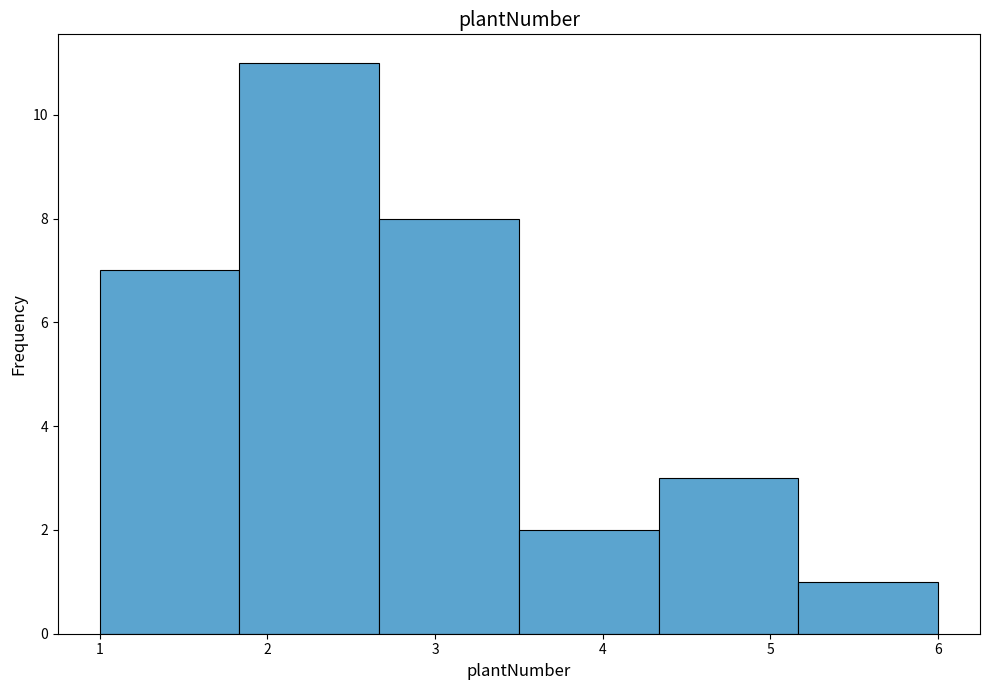

Over which range of the x-axis is the bar tallest?

1.8 to 2.7